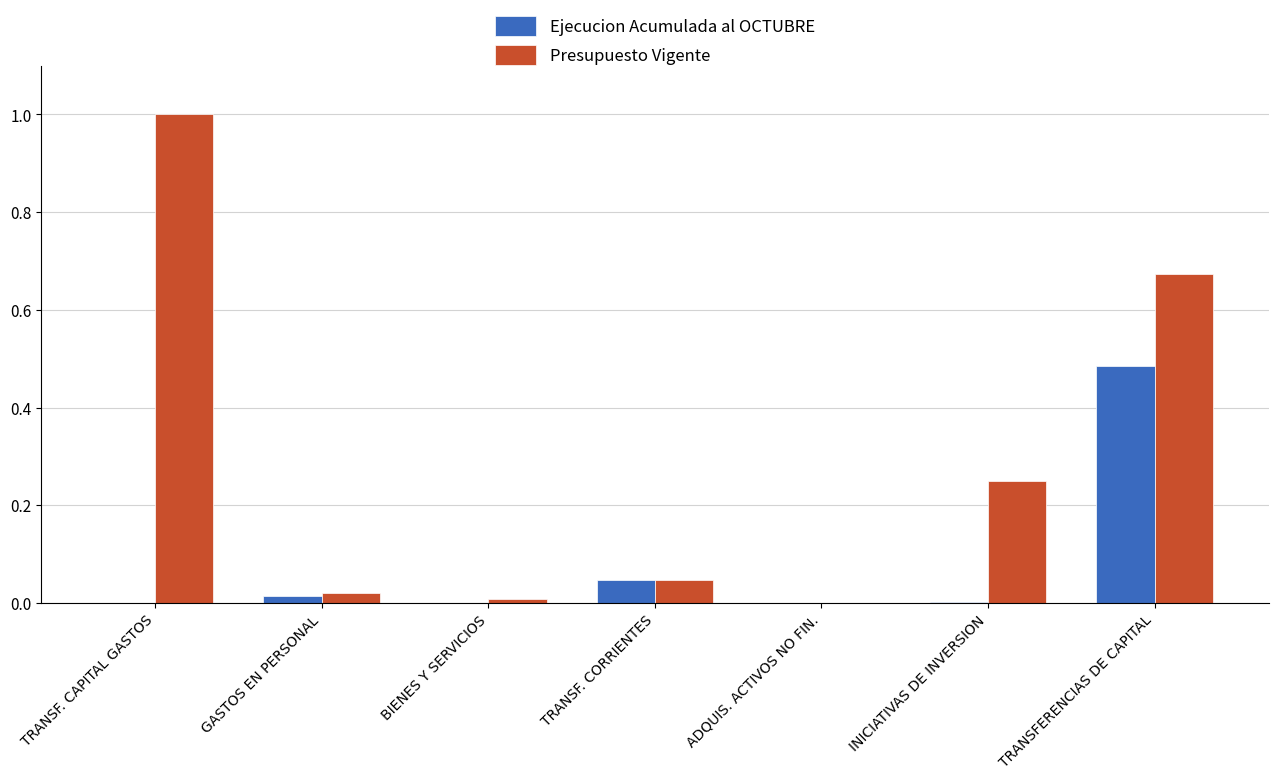

The value of Ejecucion Acumulada al OCTUBRE at ADQUIS. ACTIVOS NO FIN. is 0.3. True or false?

False